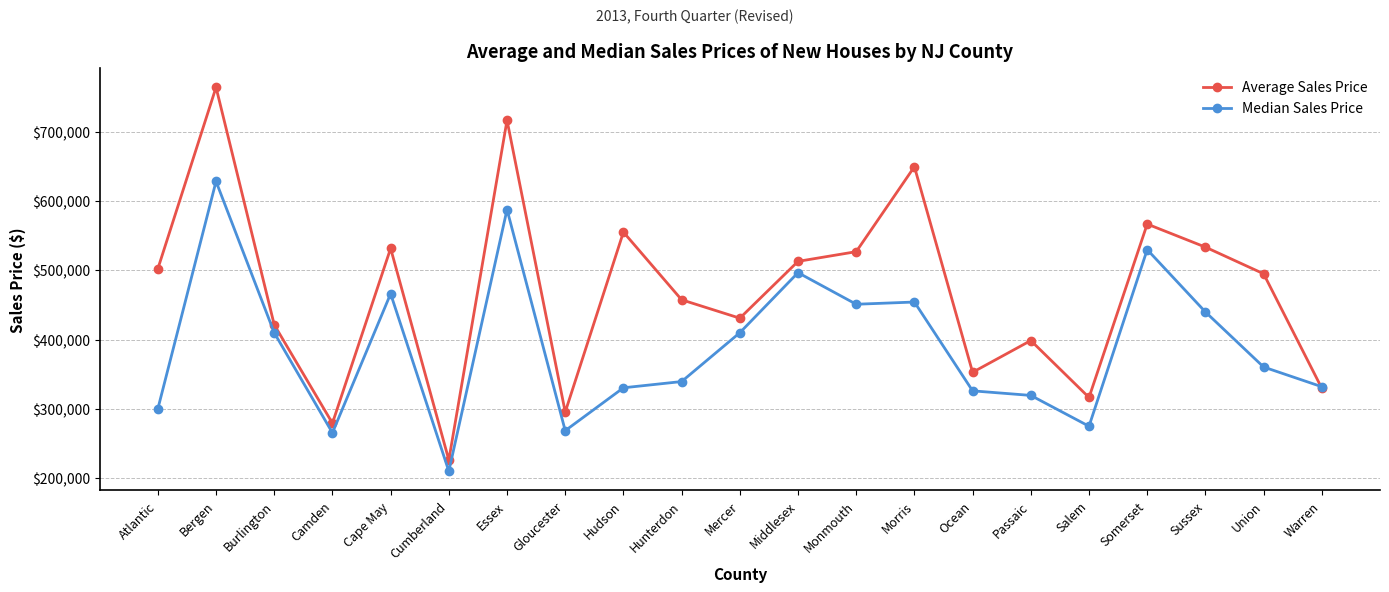

What is the label of the 12th point from the right?

Hunterdon